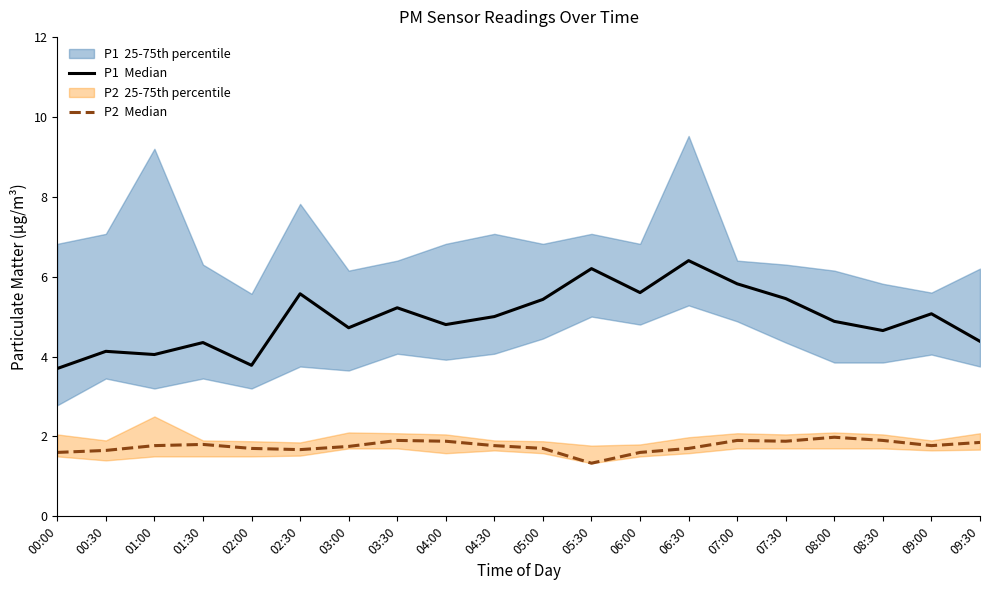

Does the chart display data point markers on the line(s)?

No